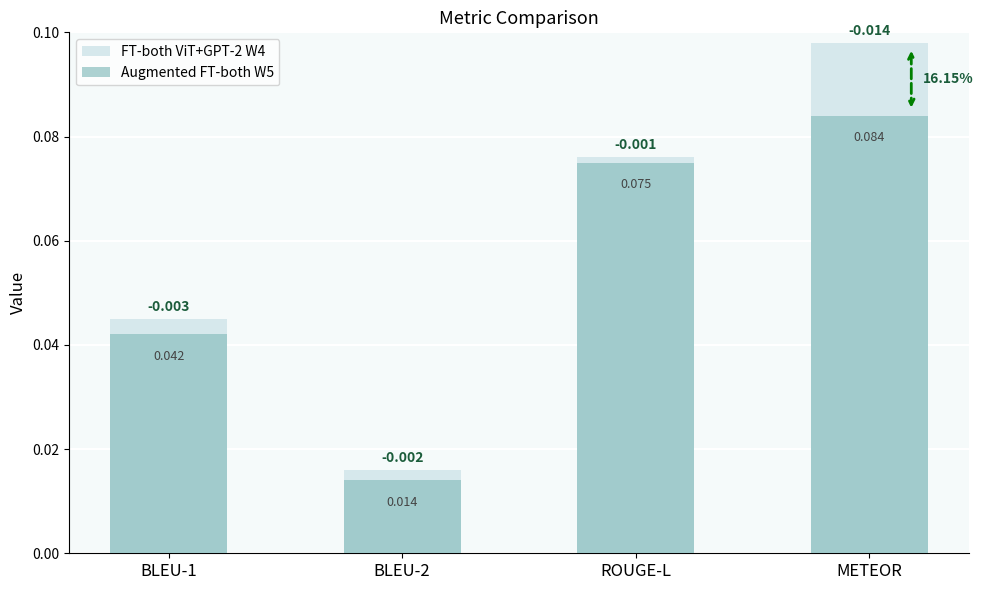

Which series has the largest range (max minus min)?

FT-both ViT+GPT-2 W4